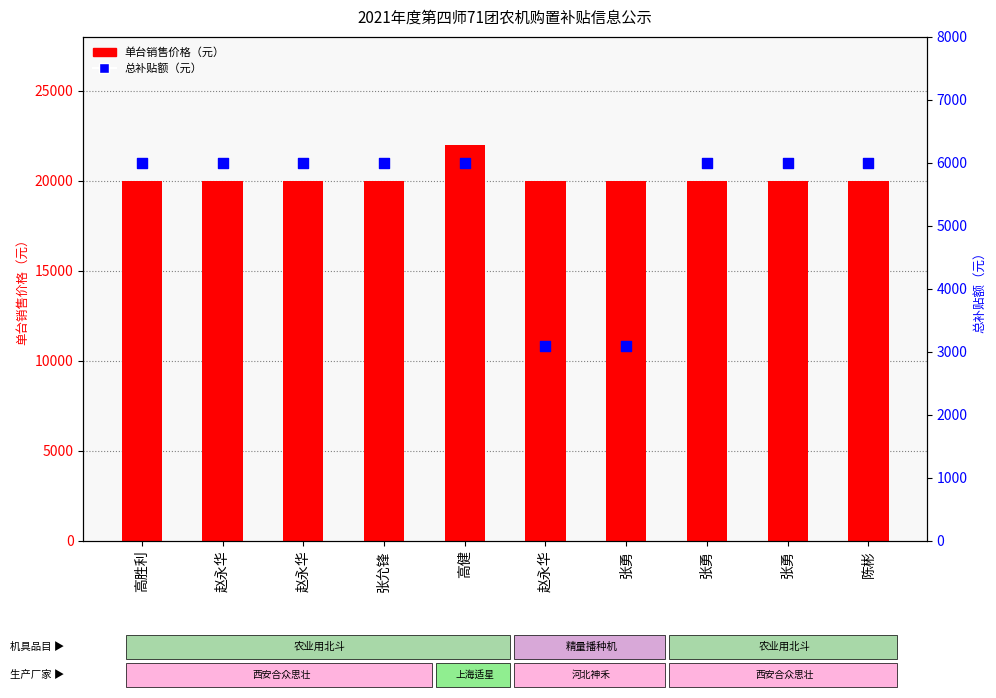

Which series reaches the minimum Y coordinate?

总补贴额（元）